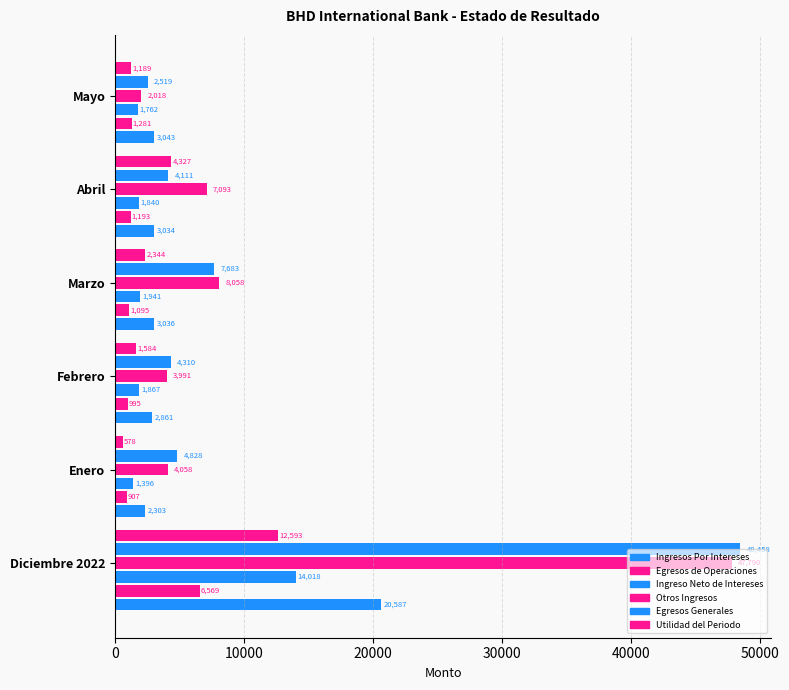

How many series are shown in this chart?

6